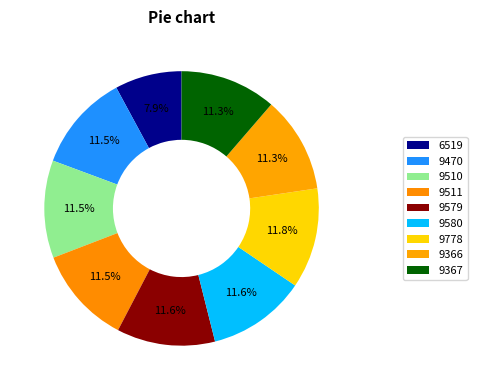

Is there any slice that represents more than half of the pie?

No